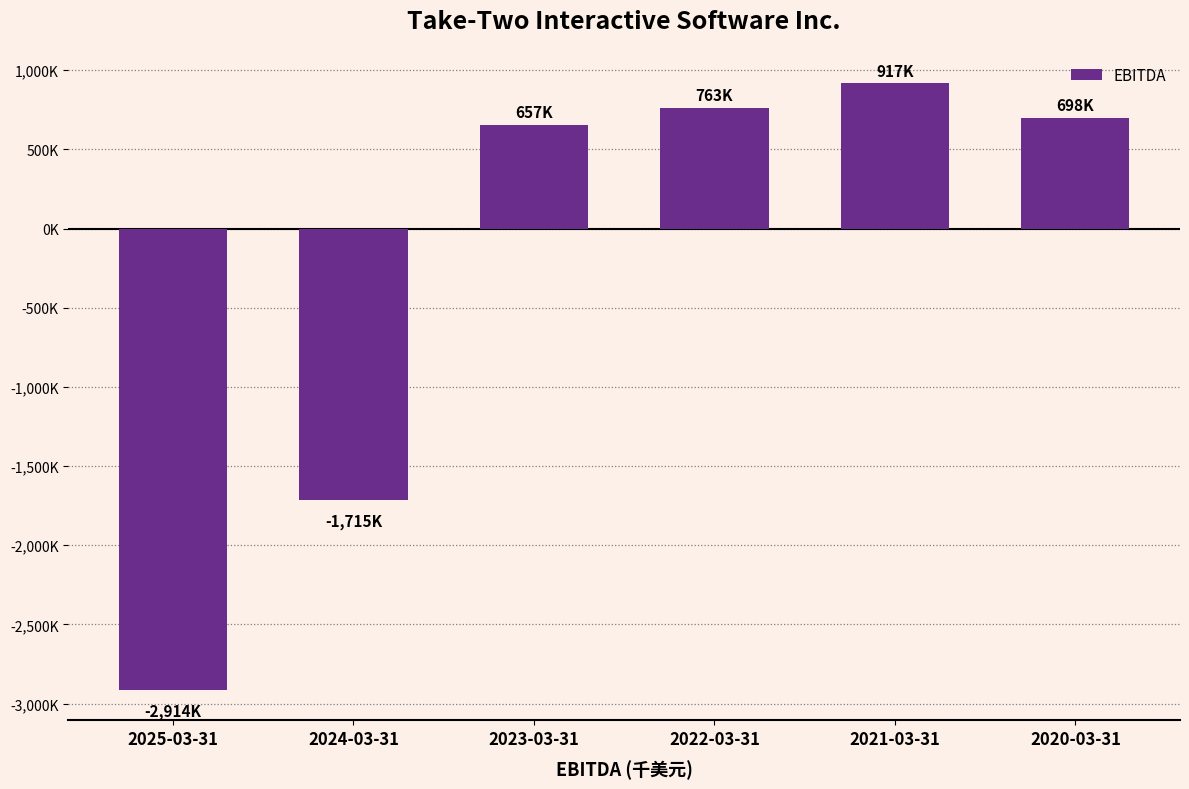

What is the value of the 3rd bar from the left?

656800